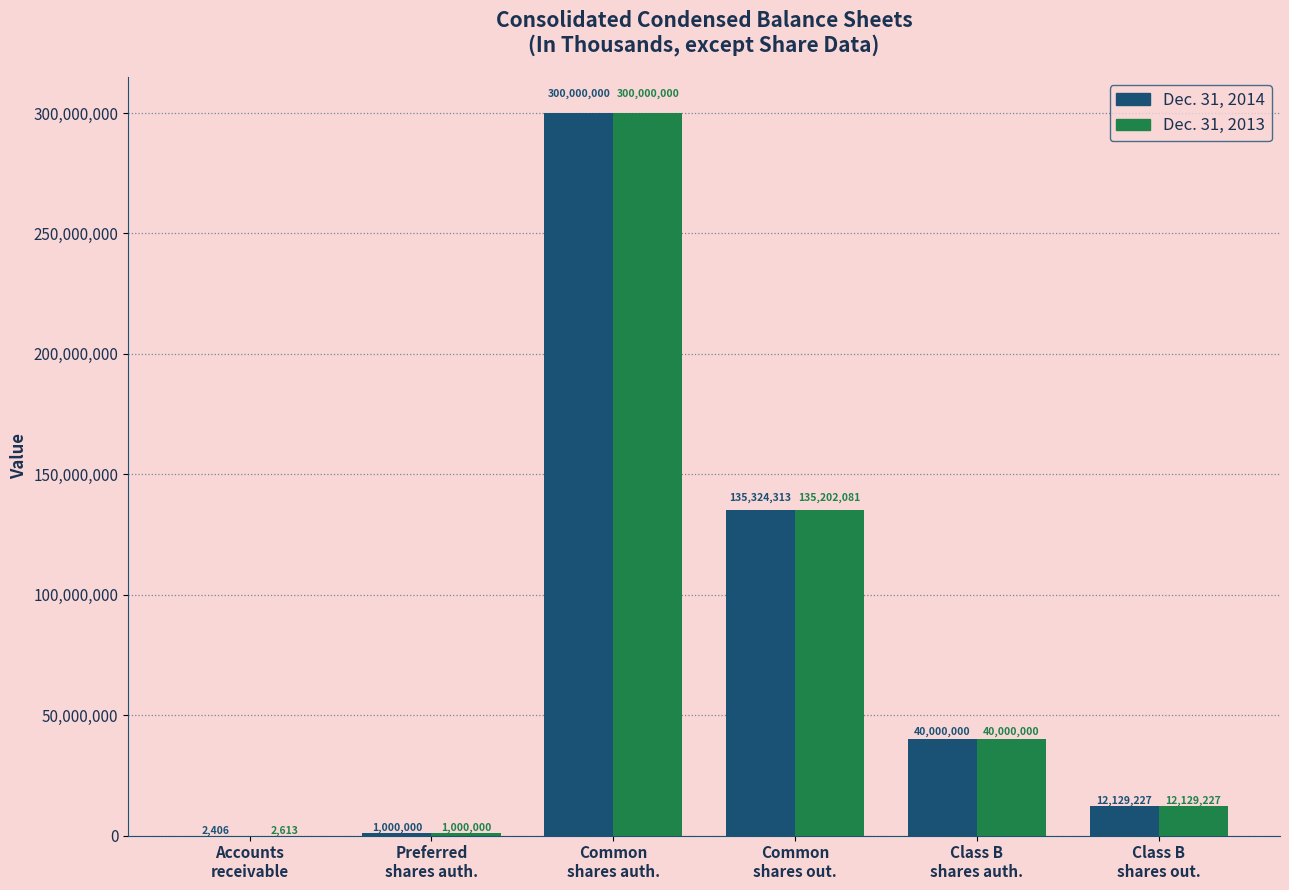

What is the sum of all Dec. 31, 2013 values?

488333921